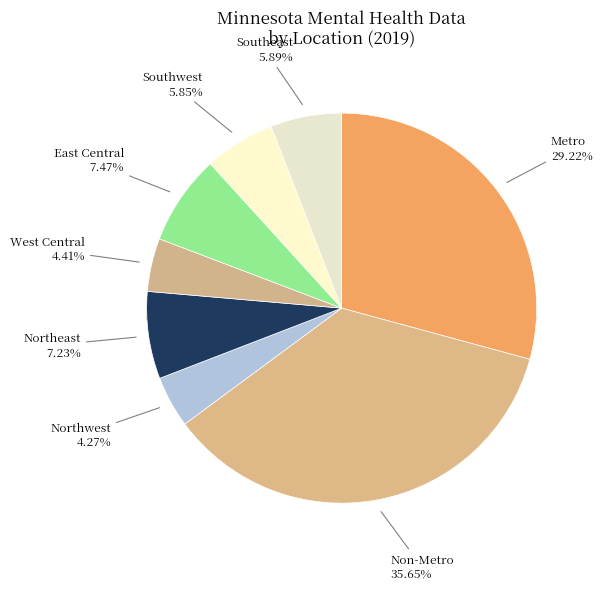

Combined, do West Central and Non-Metro account for over 50%?

No